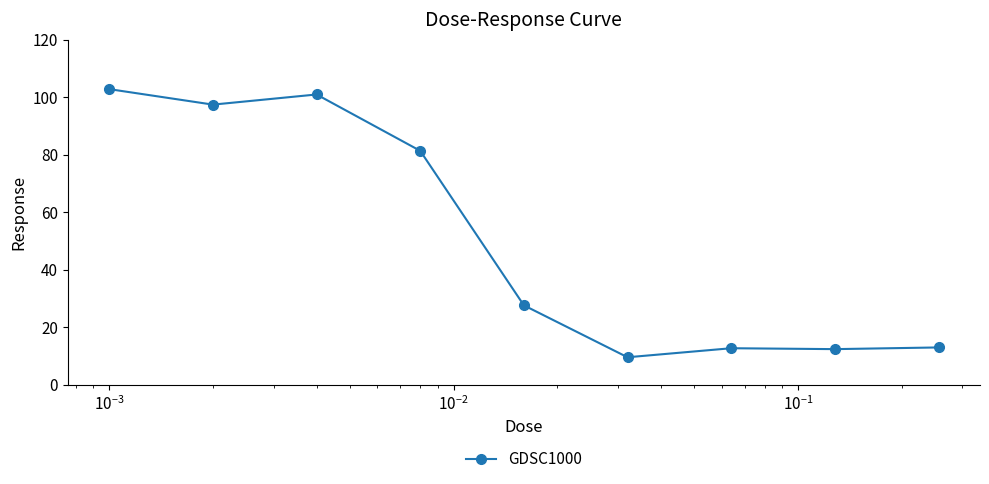

What is the minimum value shown in the chart?

9.6